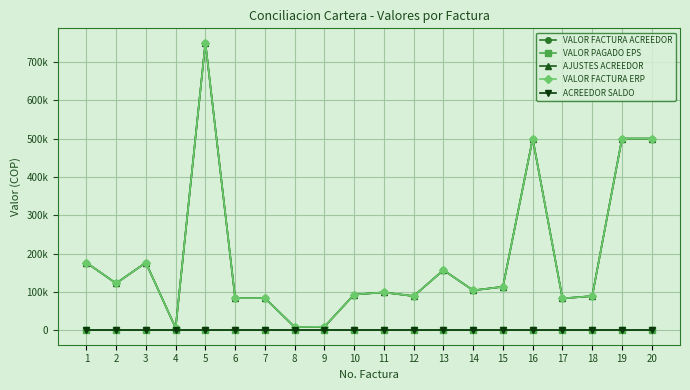

Does the chart have visible grid lines?

Yes